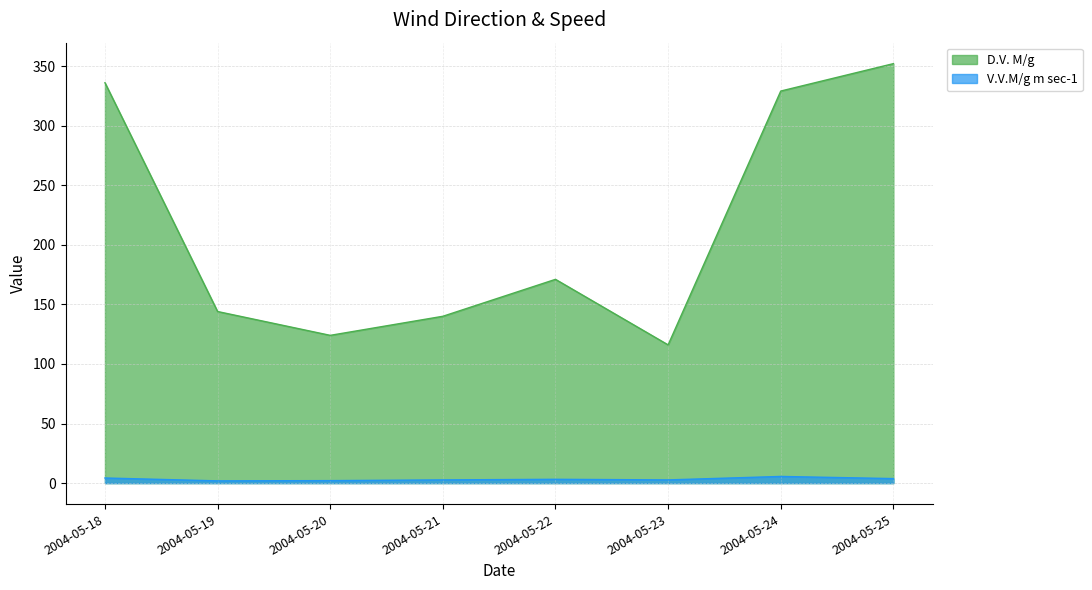

How many lines are shown in the chart?

2